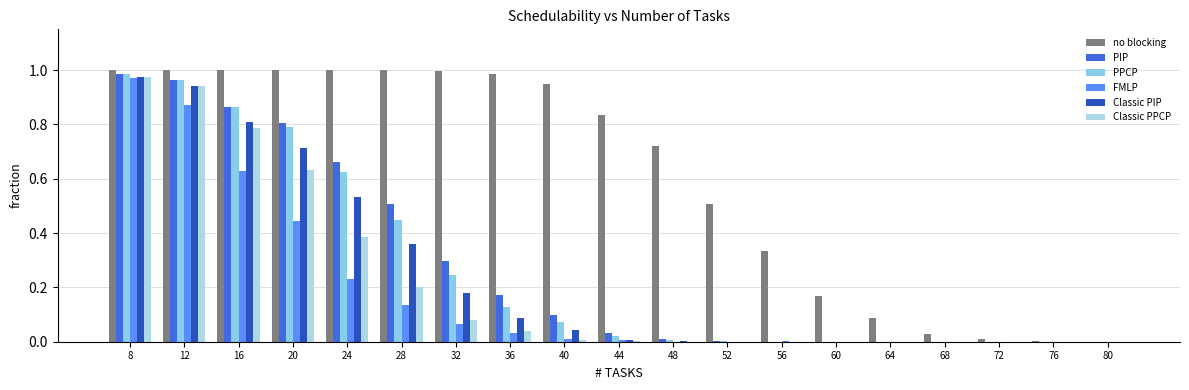

List the series in order of their peak value, lowest first.

FMLP, Classic PIP, Classic PPCP, PIP, PPCP, no blocking